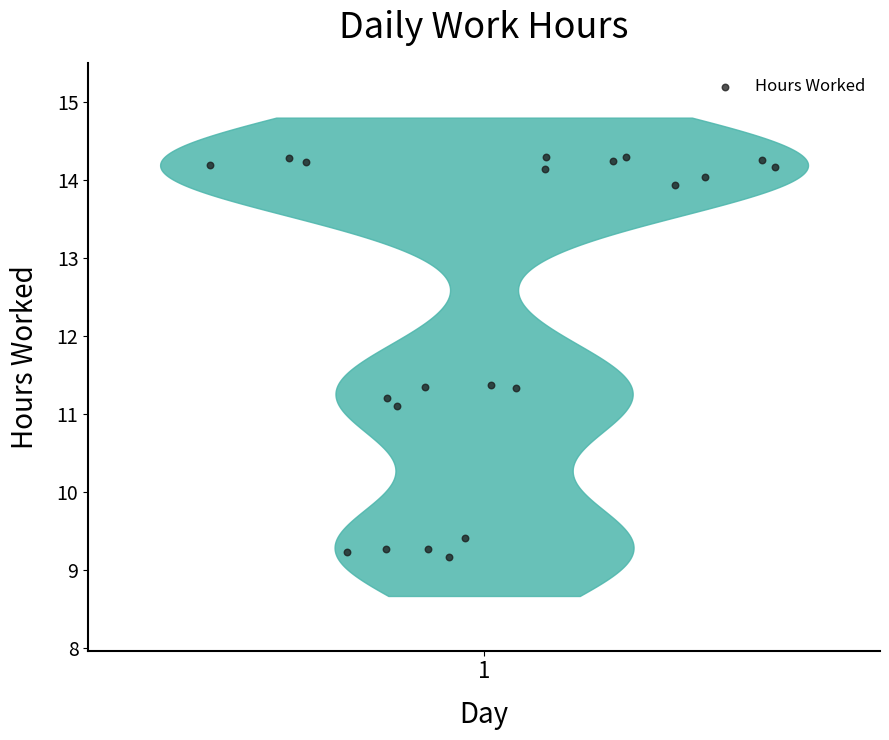

What is the range of Y values (max minus min)?

5.1